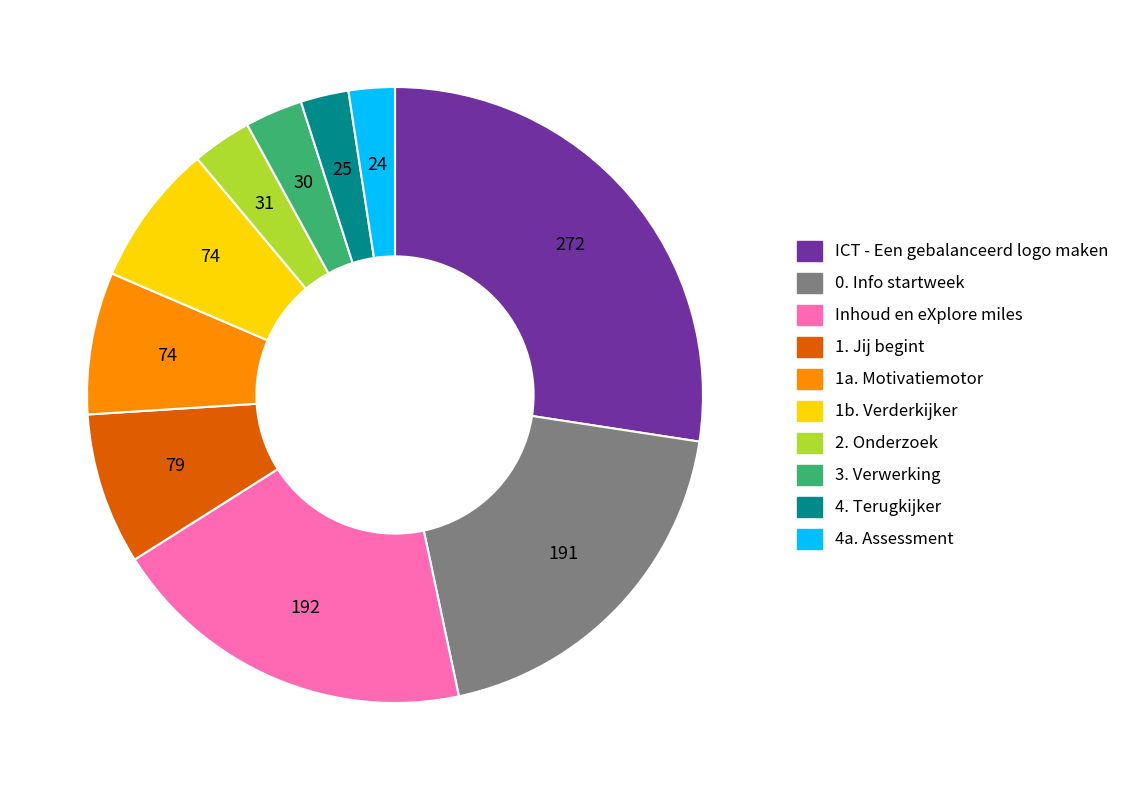

Count the number of slices in the pie.

10